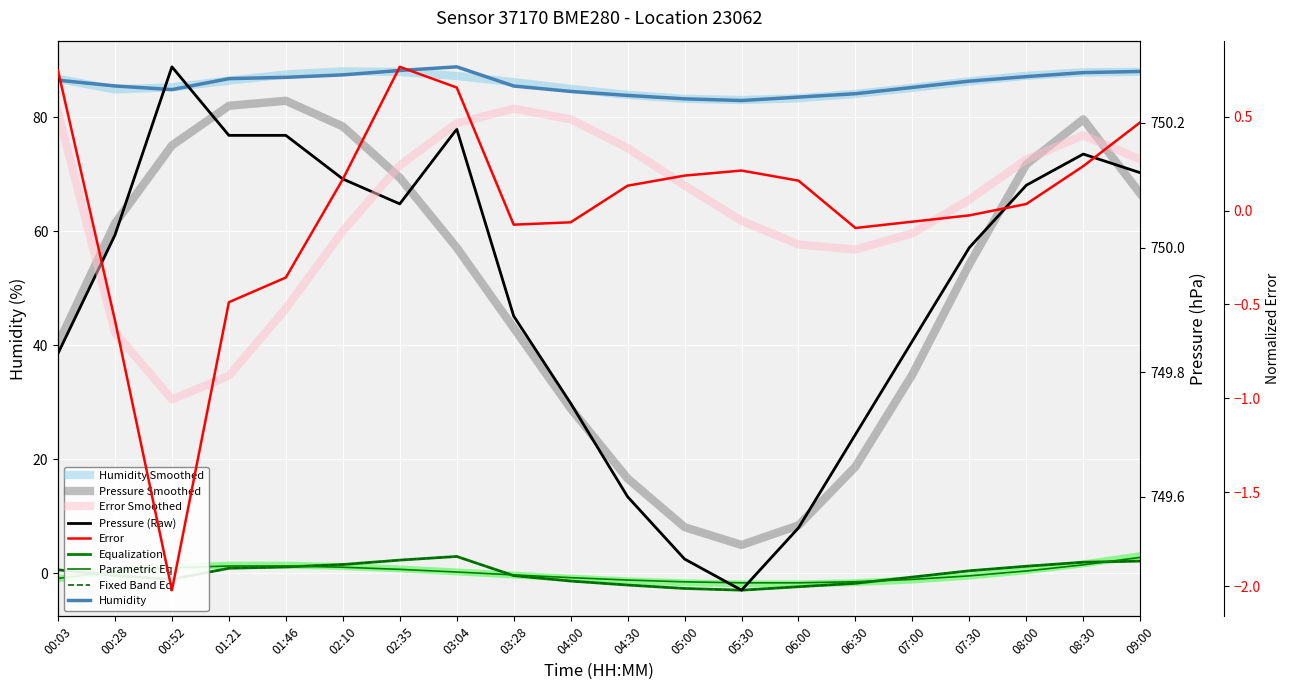

At which label is Humidity closest to 85?

00:52